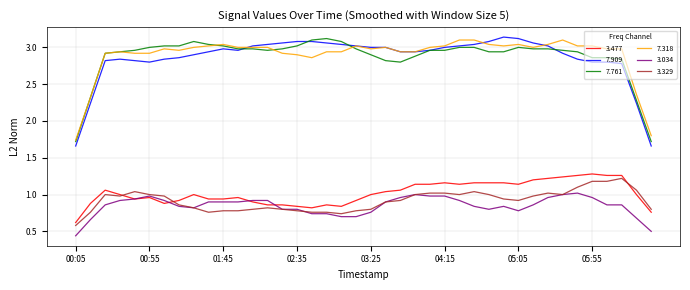

Which series has the largest total across all categories?

7.318